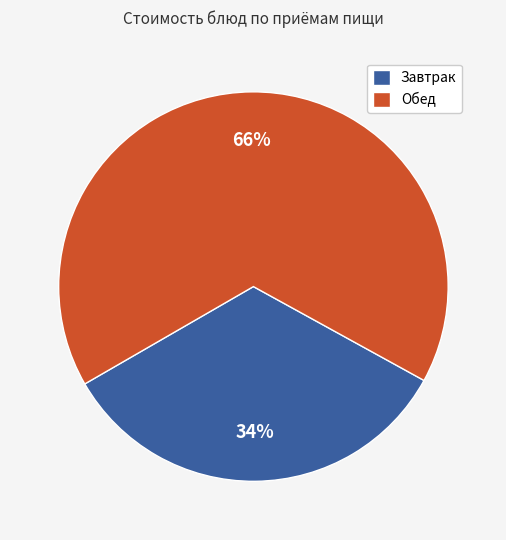

To the nearest percent, what is the average slice percentage?

50%